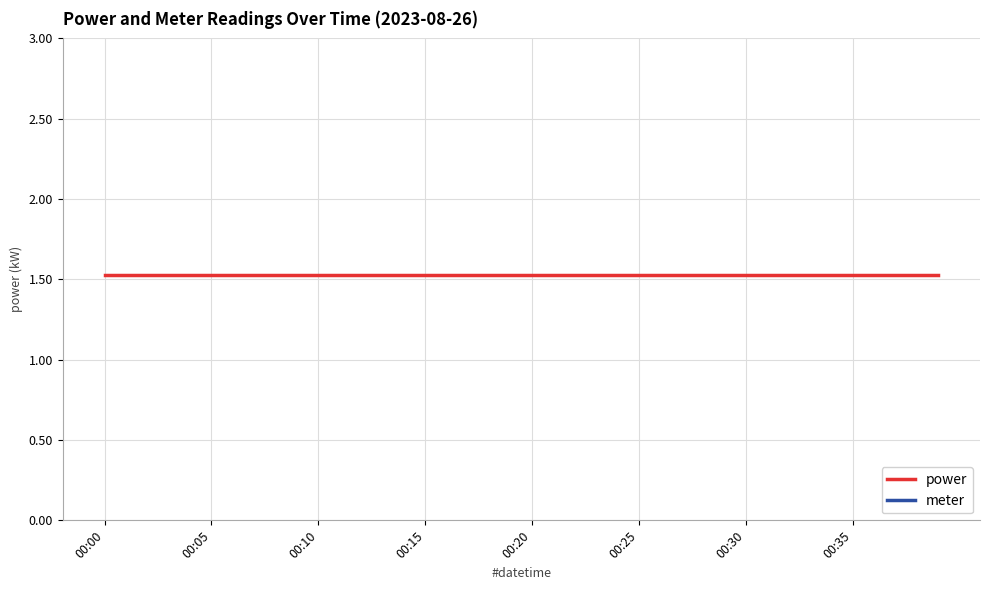

What is the label of the 20th point from the right?

00:20